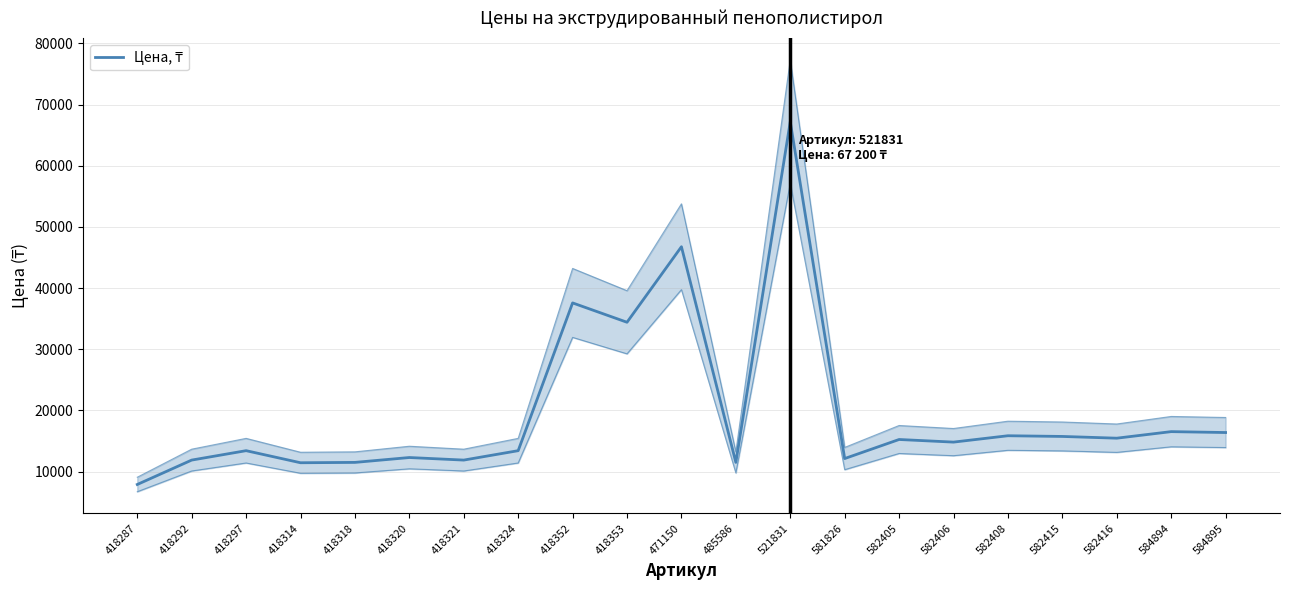

List the labels in order of value, smallest first.

418287, 418314, 418318, 485586, 418292, 418321, 581826, 418320, 418297, 418324, 582406, 582405, 582416, 582415, 582408, 584895, 584894, 418353, 418352, 471150, 521831